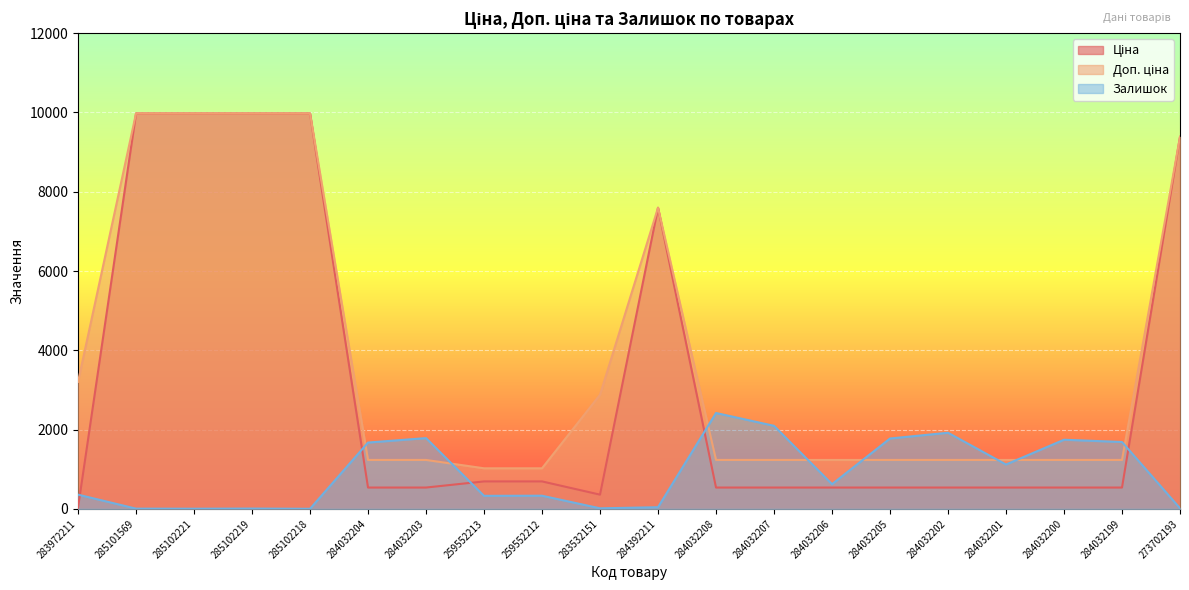

True or false: Доп. ціна has a value of 2878.8 at 283532151.

True